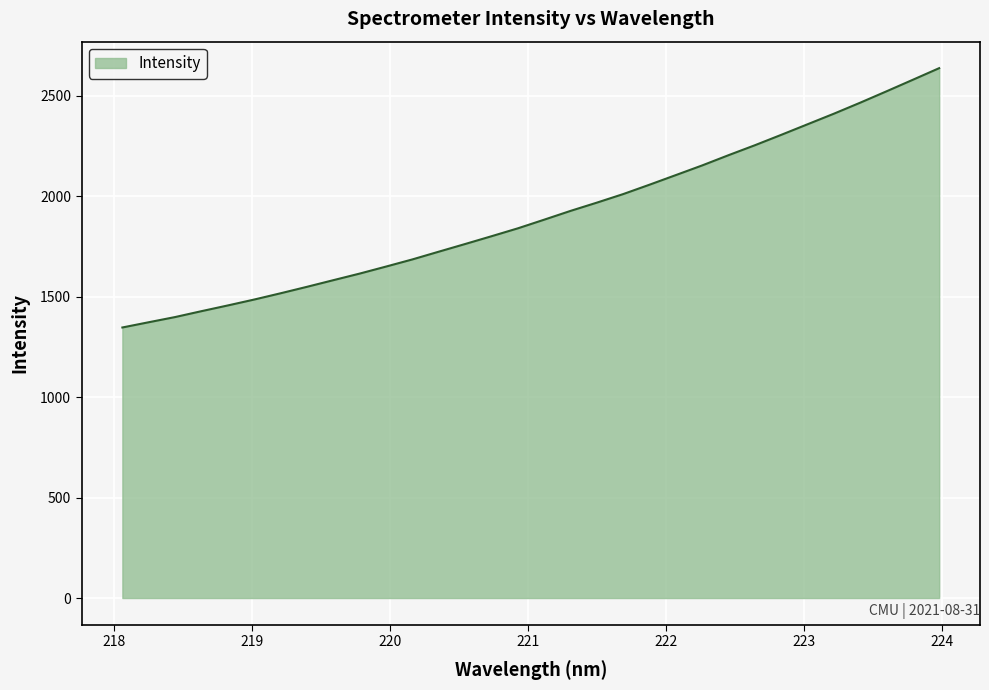

What is the maximum value shown in the chart?

2637.3